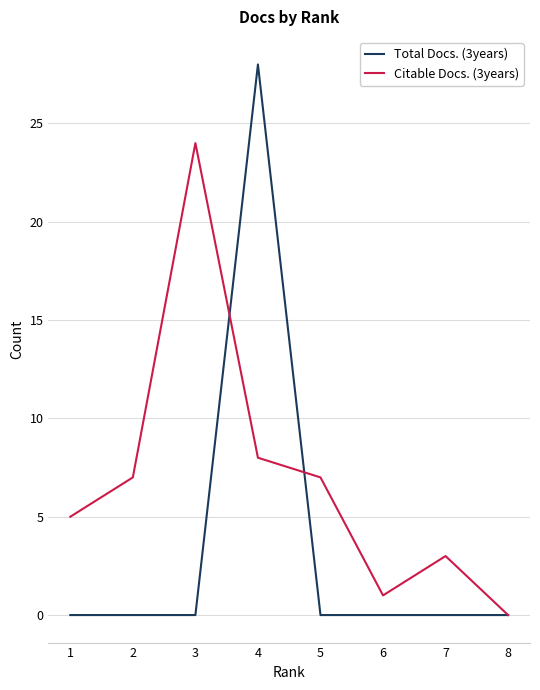

List the series in order of their peak value, lowest first.

Citable Docs. (3years), Total Docs. (3years)